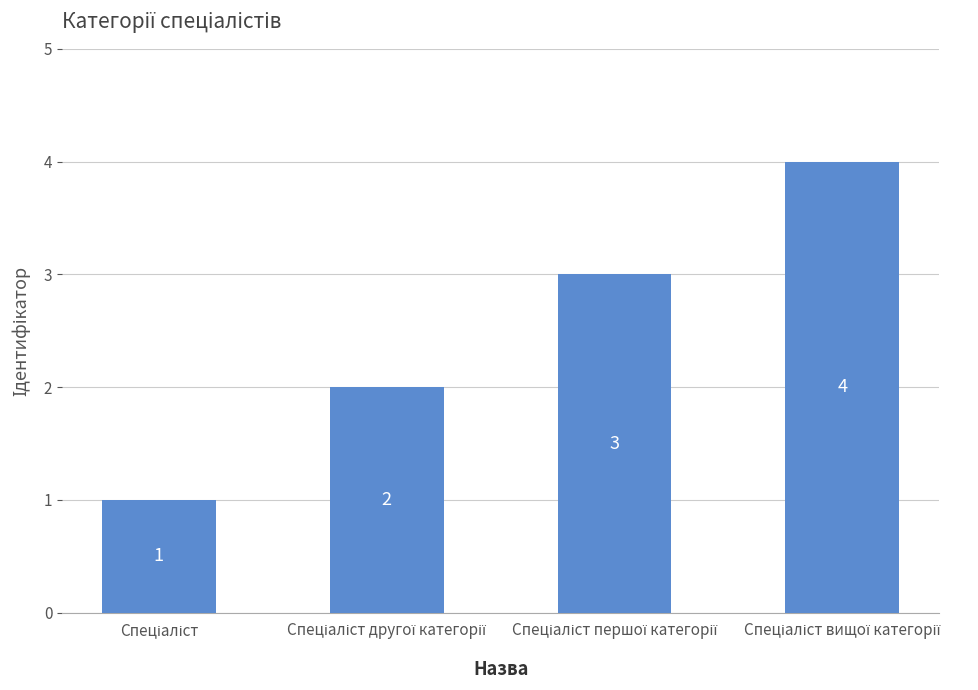

What is the value of the 4th bar from the left?

4